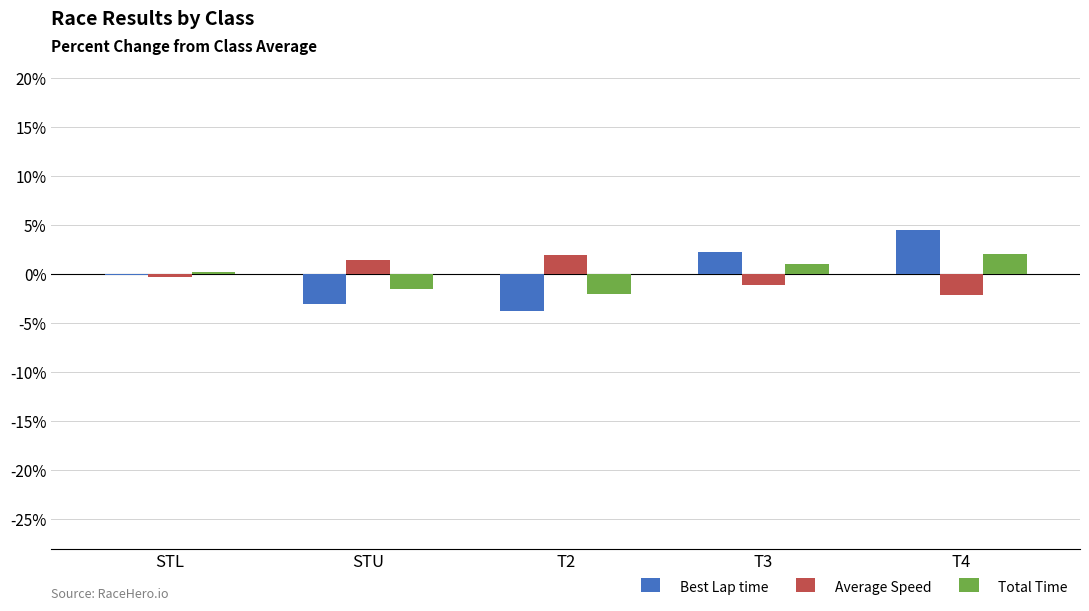

The Average Speed series shows -1.1 at T3. True or false?

True